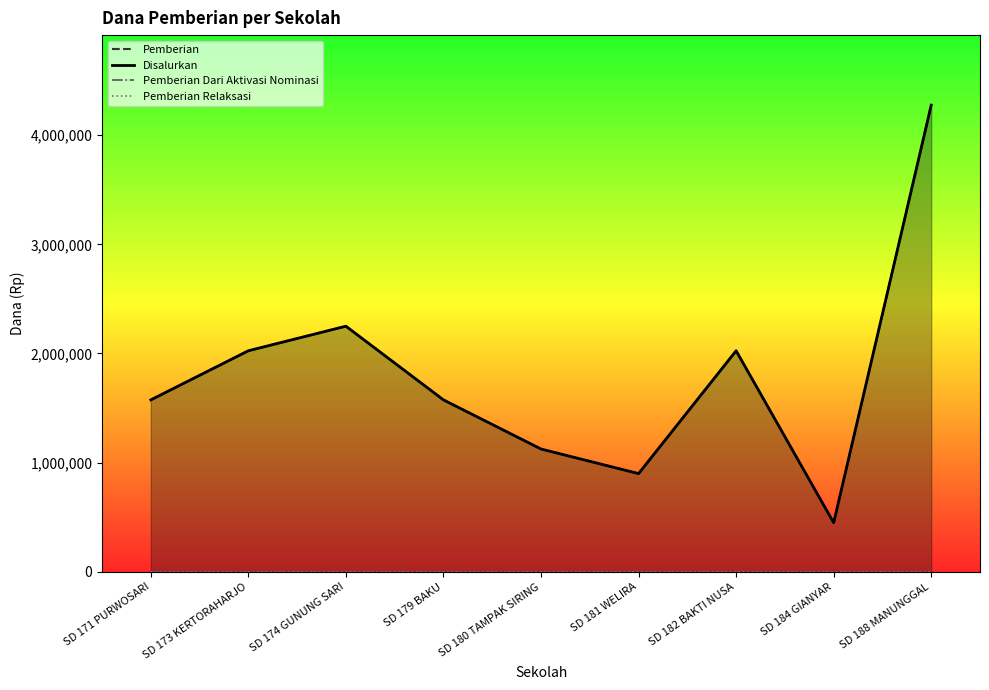

Reading right to left, list all the values displayed in this chart.

Pemberian: 4275000	450000	2025000	900000	1125000	1575000	2250000	2025000	1575000
Disalurkan: 4275000	450000	2025000	900000	1125000	1575000	2250000	2025000	1575000
Pemberian Dari Aktivasi Nominasi: 0	0	0	0	0	0	0	0	0
Pemberian Relaksasi: 0	0	0	0	0	0	0	0	0